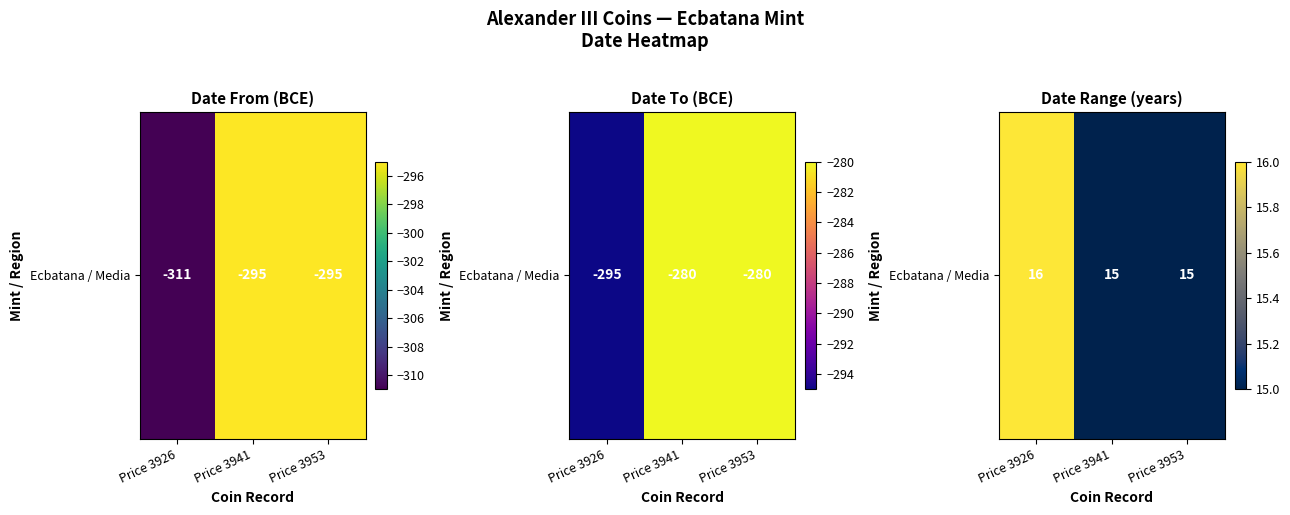

Rank the categories by value from highest to lowest.

Price 3926, Price 3941, Price 3953